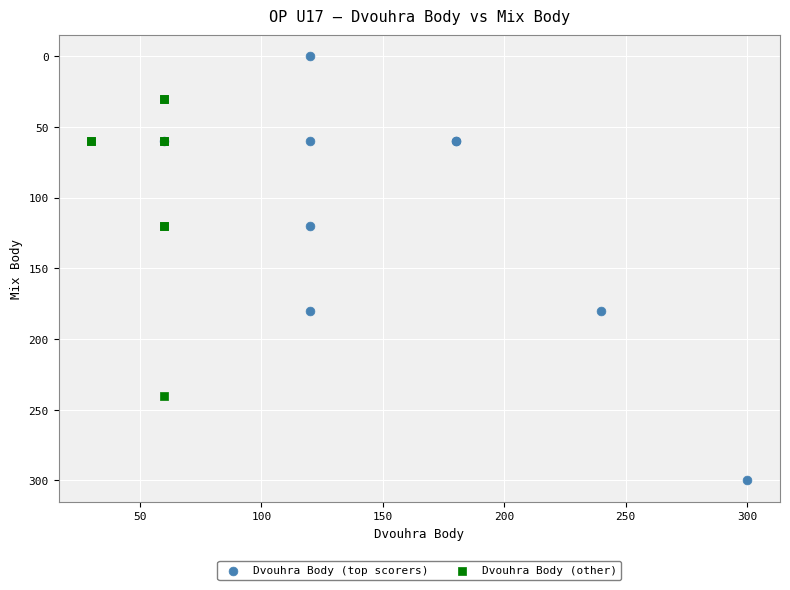

Which series contains the highest Y value?

Dvouhra Body (top scorers)